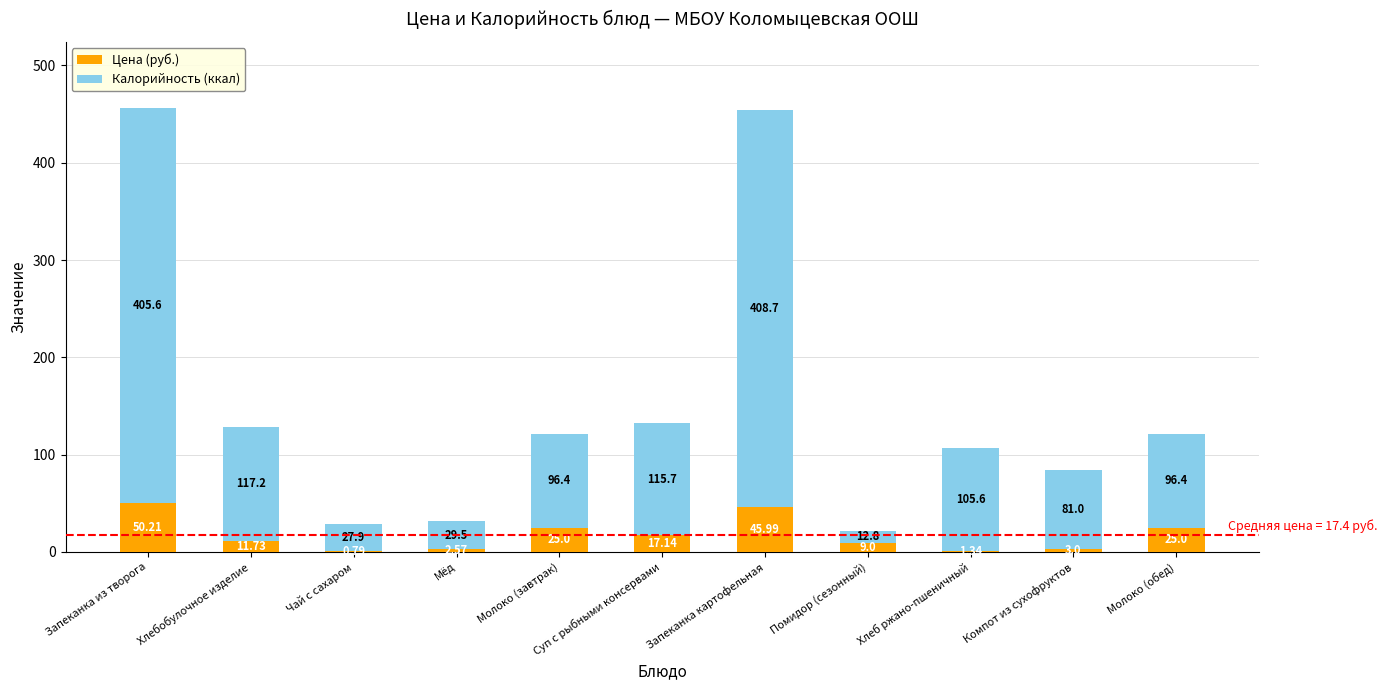

The Цена (руб.) series shows 6.7 at Молоко (завтрак). True or false?

False